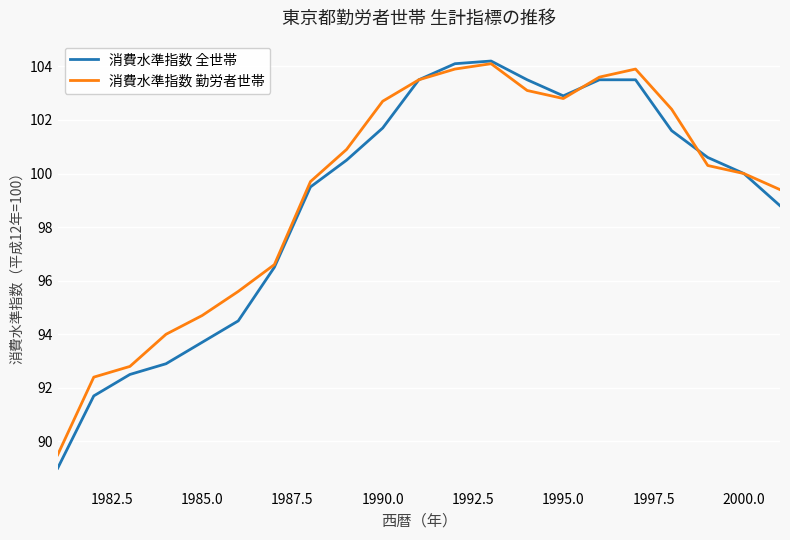

Reading left to right, extract all data points from this chart.

消費水準指数 全世帯: 89.0	91.7	92.5	92.9	93.7	94.5	96.5	99.5	100.5	101.7	103.5	104.1	104.2	103.5	102.9	103.5	103.5	101.6	100.6	100.0	98.8
消費水準指数 勤労者世帯: 89.5	92.4	92.8	94.0	94.7	95.6	96.6	99.7	100.9	102.7	103.5	103.9	104.1	103.1	102.8	103.6	103.9	102.4	100.3	100.0	99.4